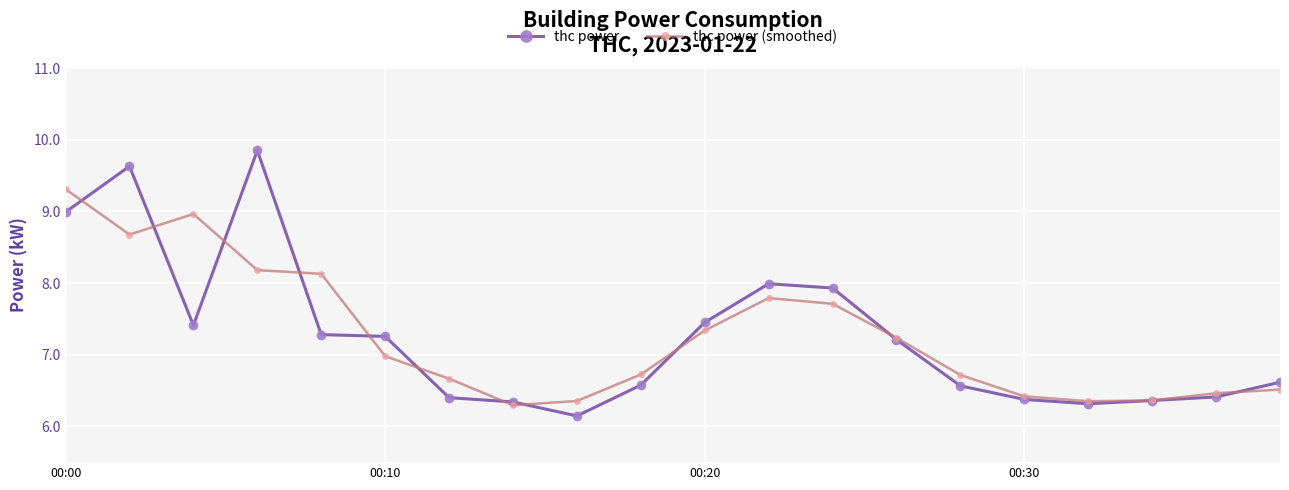

After their last crossing, which series has the higher values: thc power (smoothed) or thc power?

thc power